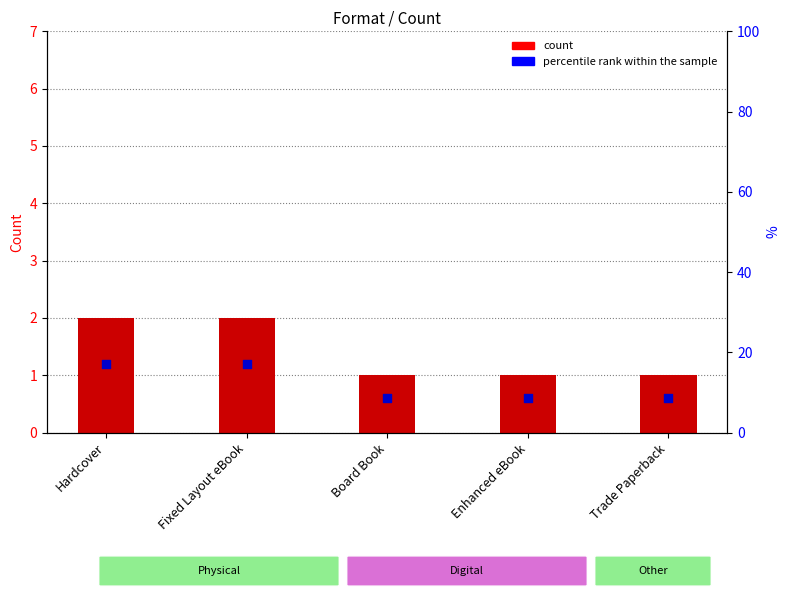

Which series has the largest Y range (max minus min)?

count